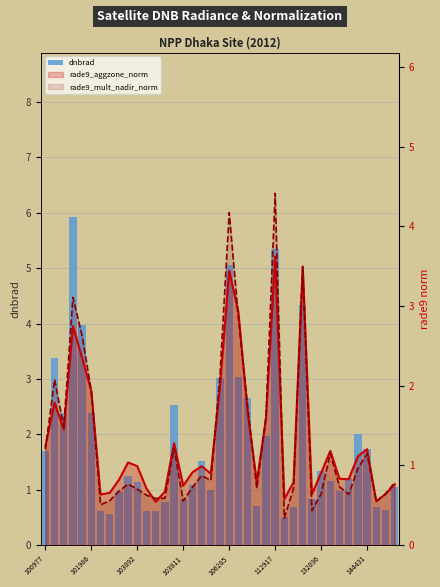

Is it true that dnbrad equals 0.4 at 103811?

False